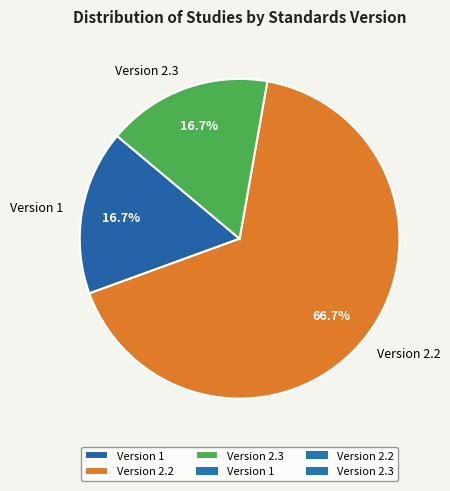

Approximately how many times larger is the value at Version 1 compared to Version 2.3?

1.0